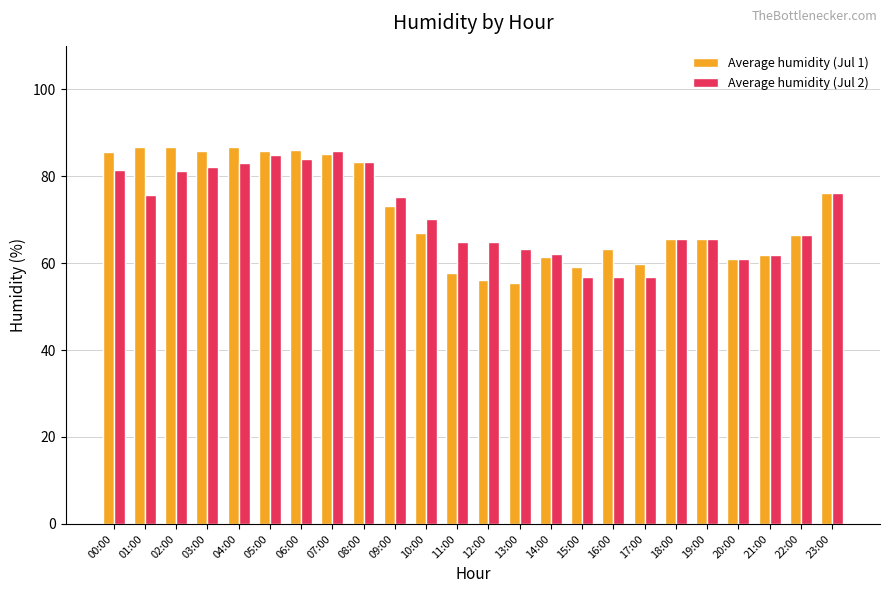

How many data points in Average humidity (Jul 2) are above 70?

12